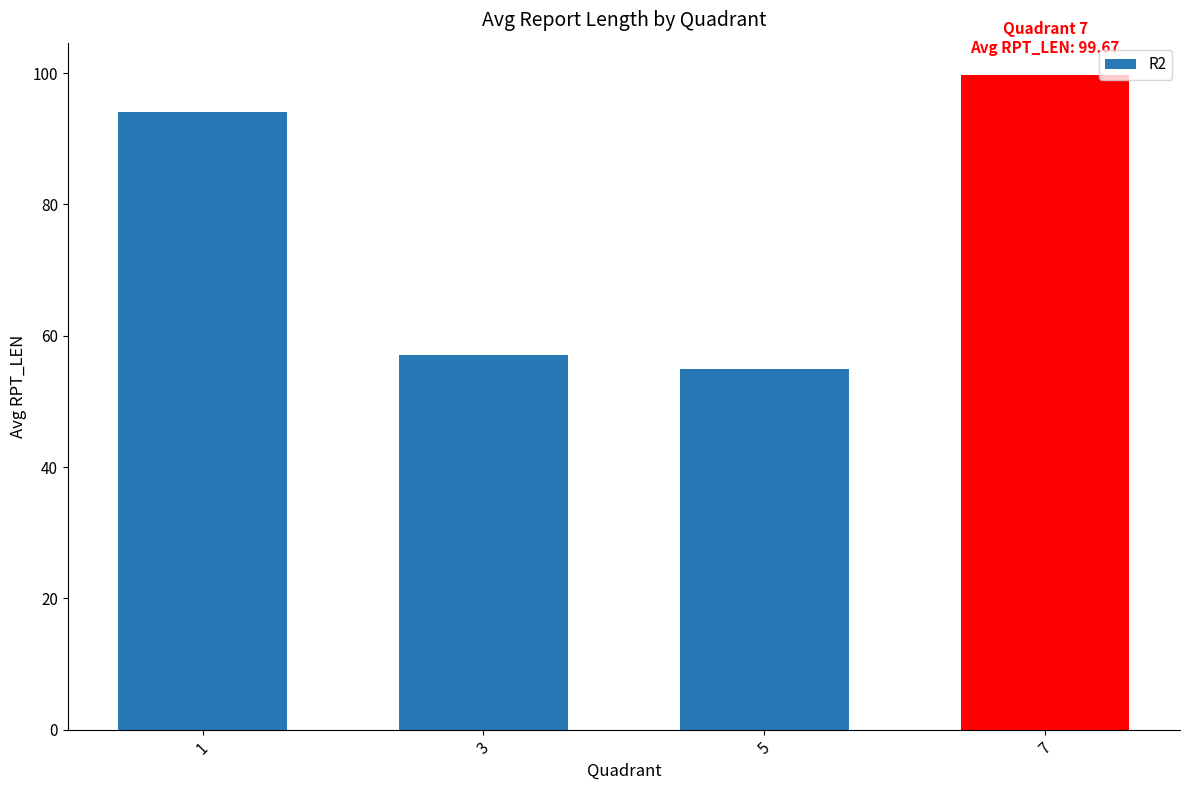

What is the sum of the values at 1 and 7?

193.7